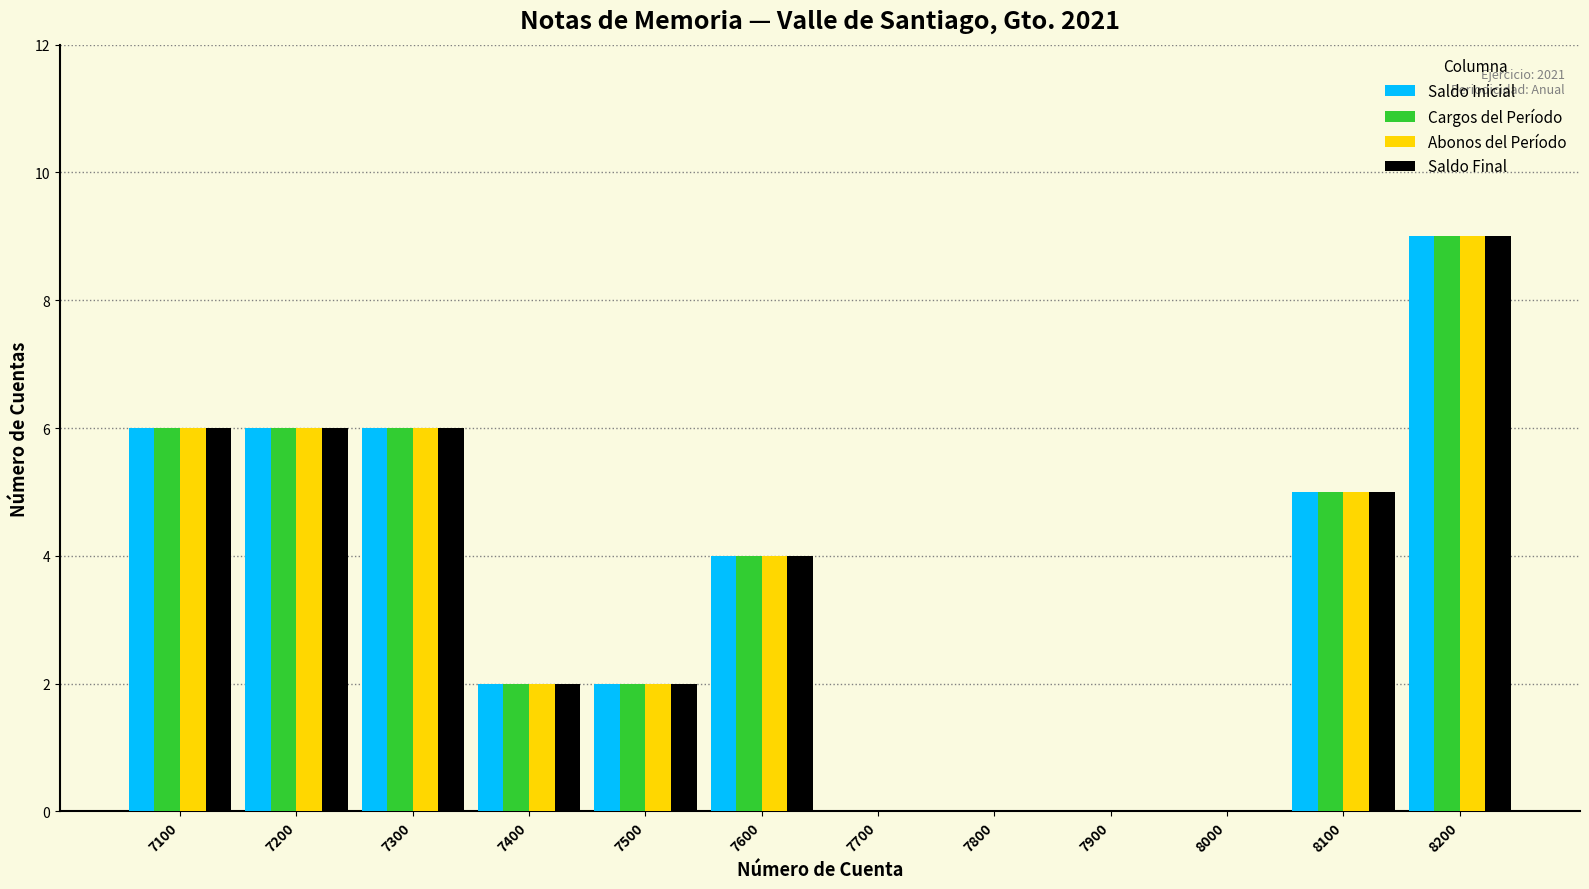

Is it true that Saldo Final equals 8 at 7100?

False